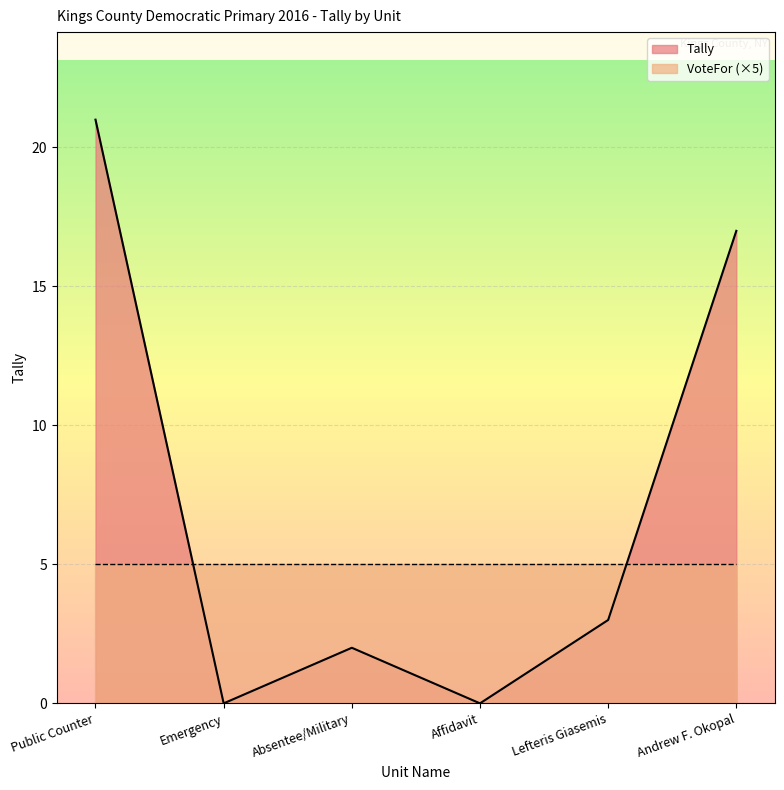

What is the maximum value shown in the chart?

21